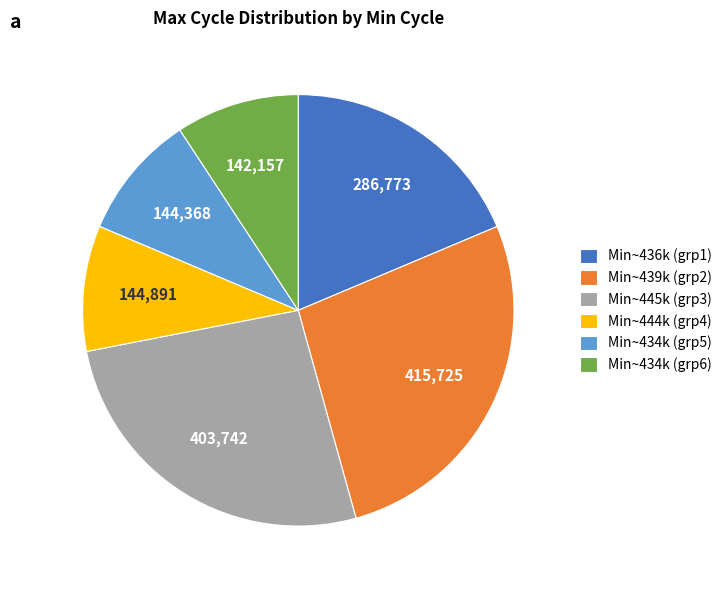

What is the ratio of the value at Min~436k (grp1) to the value at Min~434k (grp6)?

2.0